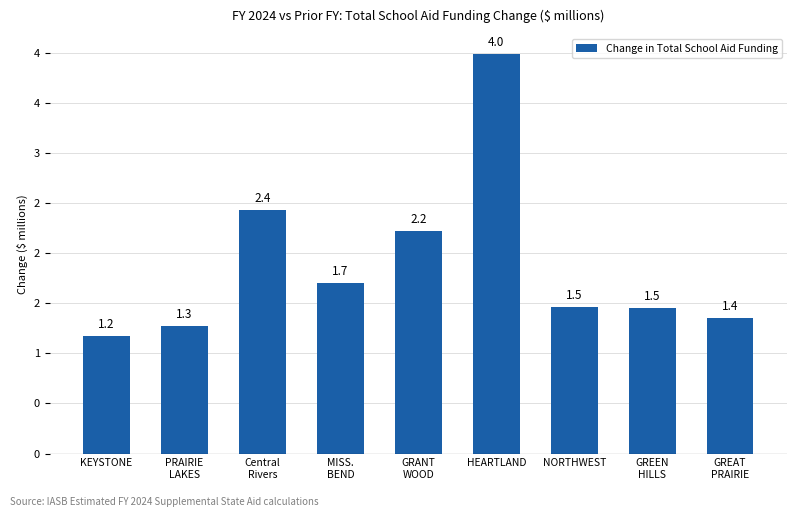

What is the label of the 3rd bar from the left?

Central
Rivers